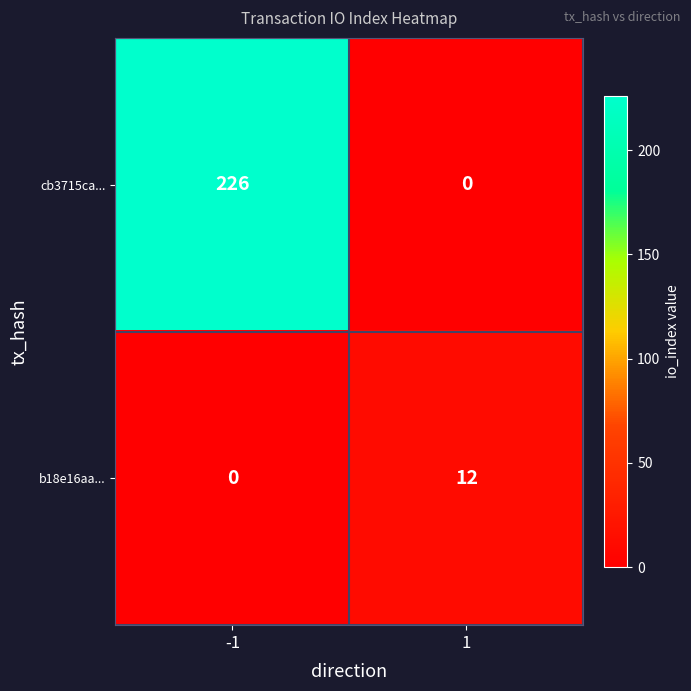

How many series are shown in this chart?

2